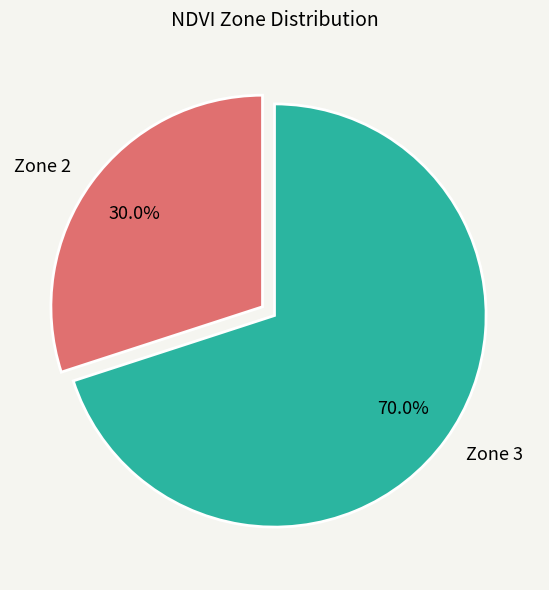

Which category has the smallest portion of the pie?

Zone 2